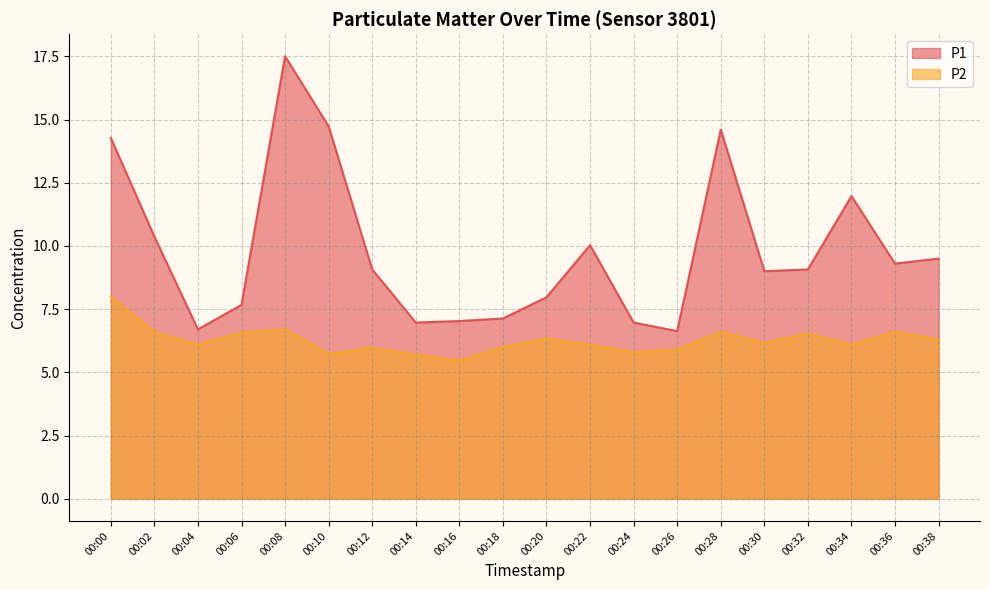

Reading right to left, transcribe all the data shown in this chart.

P1: 00:38=9.5	00:36=9.3	00:34=12.0	00:32=9.1	00:30=9.0	00:28=14.6	00:26=6.6	00:24=7.0	00:22=10.0	00:20=8.0	00:18=7.1	00:16=7.0	00:14=7.0	00:12=9.1	00:10=14.7	00:08=17.5	00:06=7.7	00:04=6.7	00:02=10.4	00:00=14.3
P2: 00:38=6.3	00:36=6.6	00:34=6.1	00:32=6.5	00:30=6.2	00:28=6.6	00:26=5.9	00:24=5.8	00:22=6.1	00:20=6.3	00:18=6.0	00:16=5.5	00:14=5.7	00:12=6.0	00:10=5.7	00:08=6.7	00:06=6.6	00:04=6.1	00:02=6.6	00:00=8.0